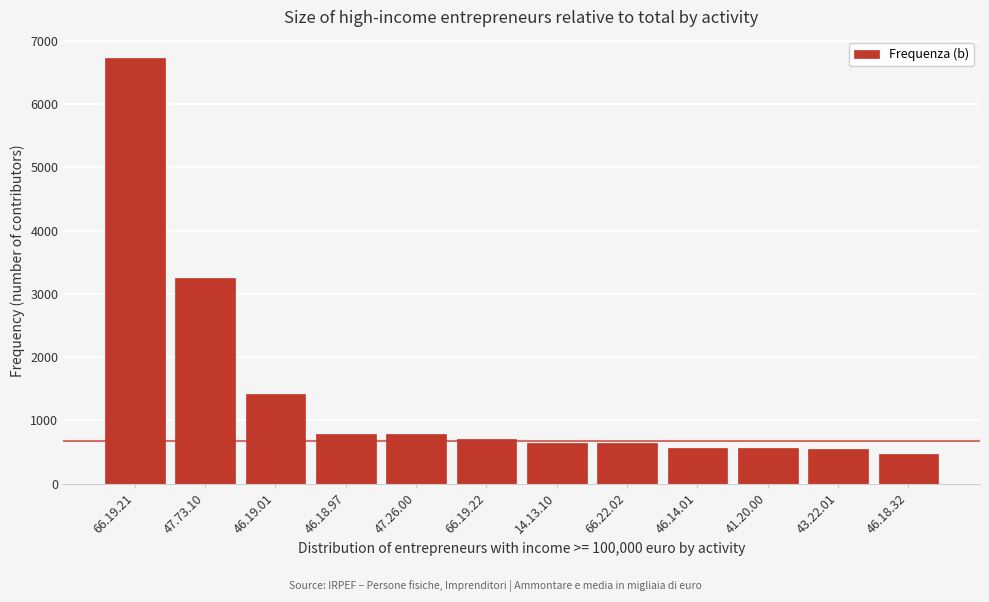

What is the value of the 9th bar from the left?

565